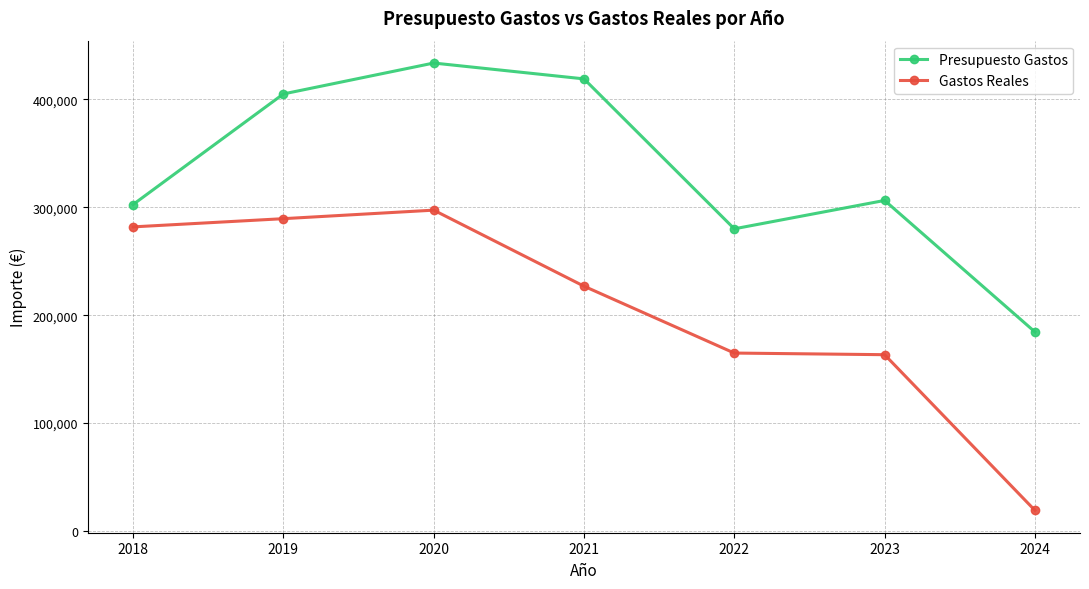

Is the value of Gastos Reales at 2024 greater than the value of Presupuesto Gastos at 2019?

No